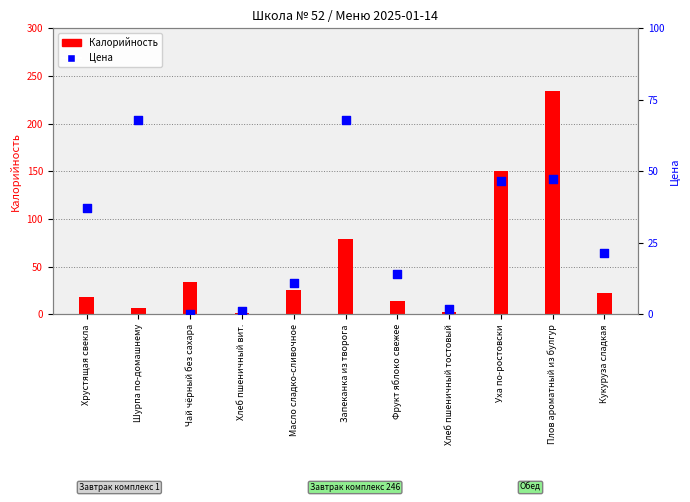

At how many categories does at least one series exceed 33?

6